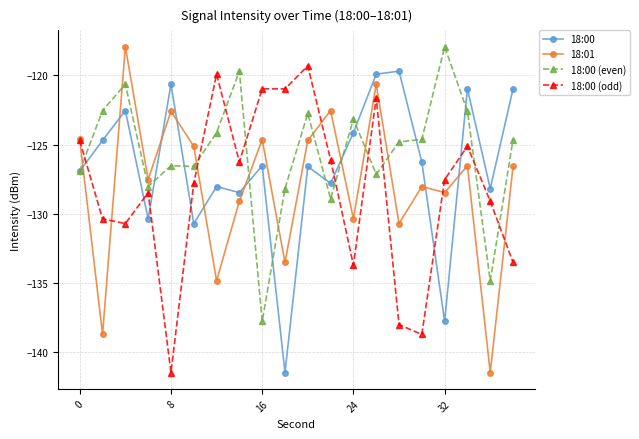

What is the value of the 18:00 point at the 8th from the left?

-128.5